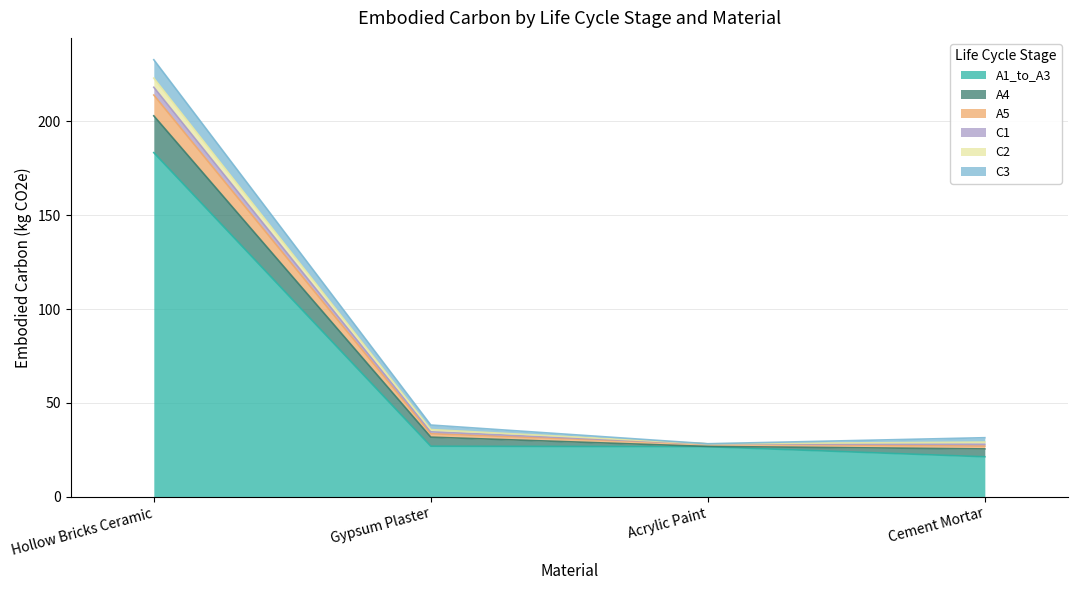

What is the label of the 3rd point from the left?

Acrylic_Paint